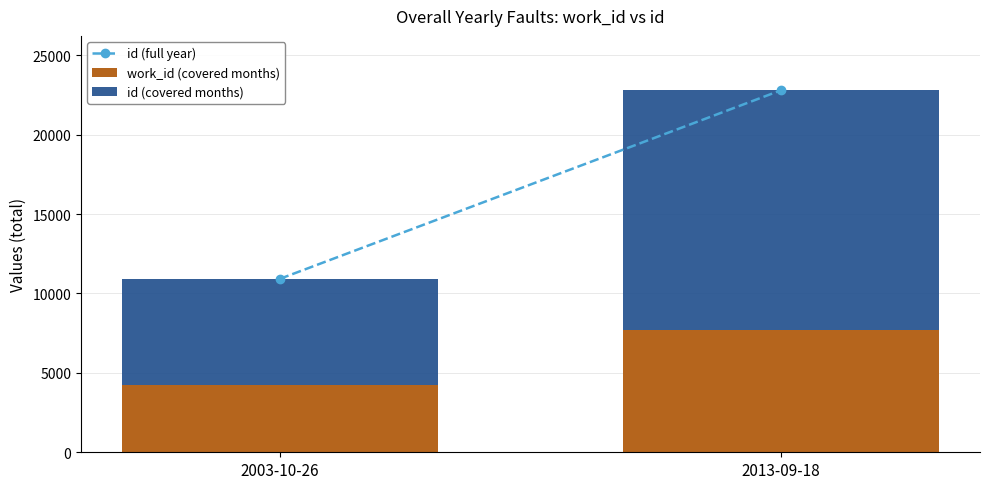

At which category is the sum across all series the highest?

2013-09-18